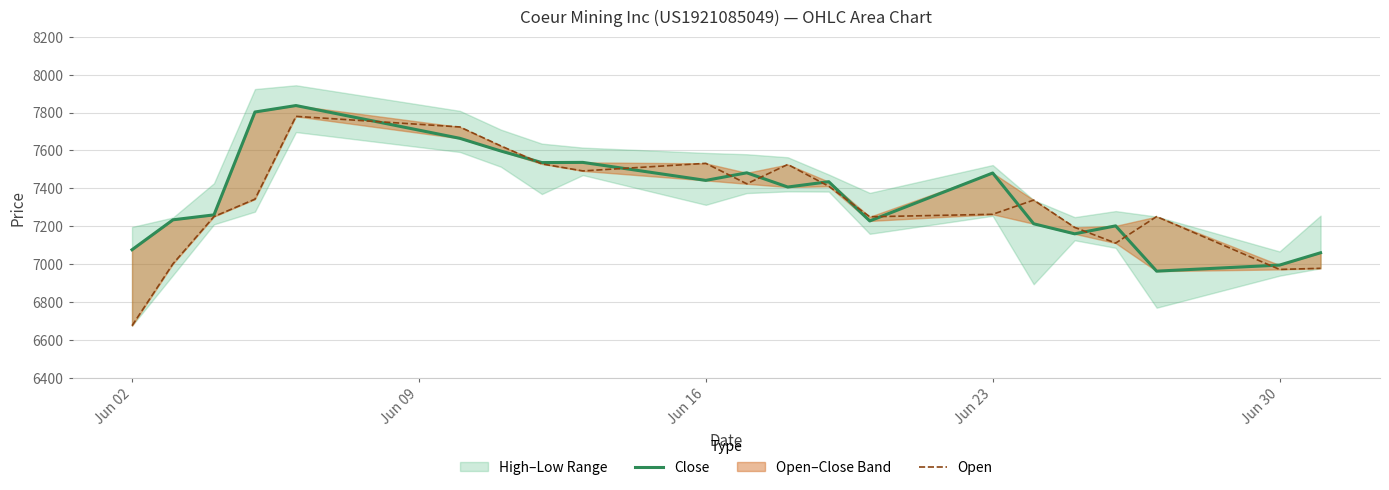

Which series ends up on top after the final intersection of Open and Close?

Close